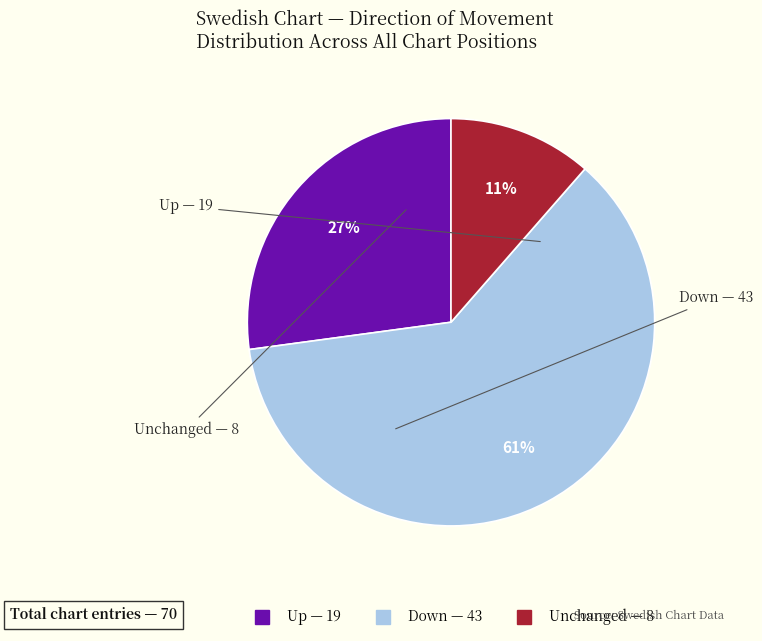

Is there any slice that represents more than half of the pie?

Yes